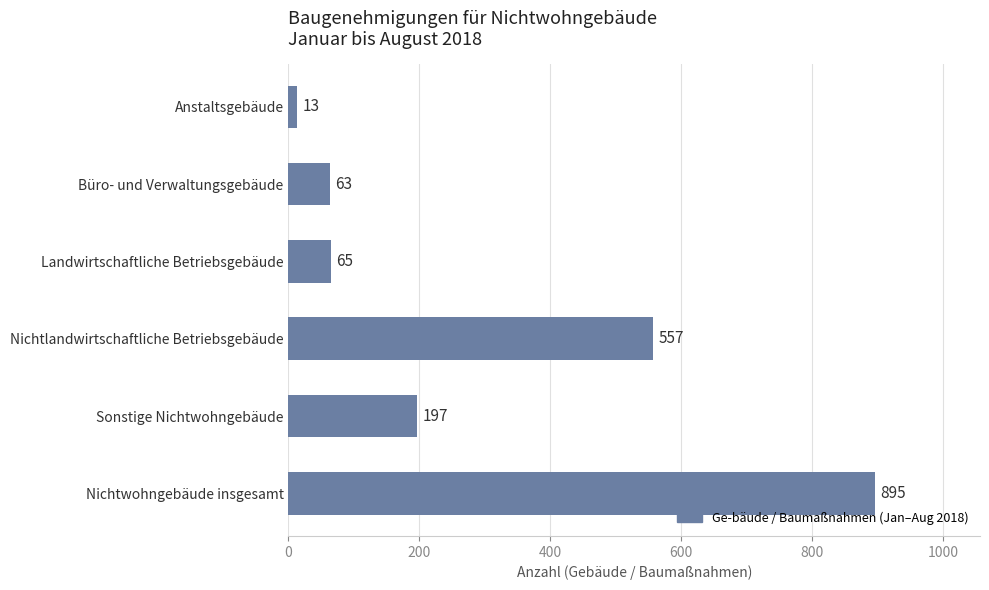

What is the ratio of the value at Nichtwohngebäude insgesamt to the value at Nichtlandwirtschaftliche Betriebsgebäude?

1.6